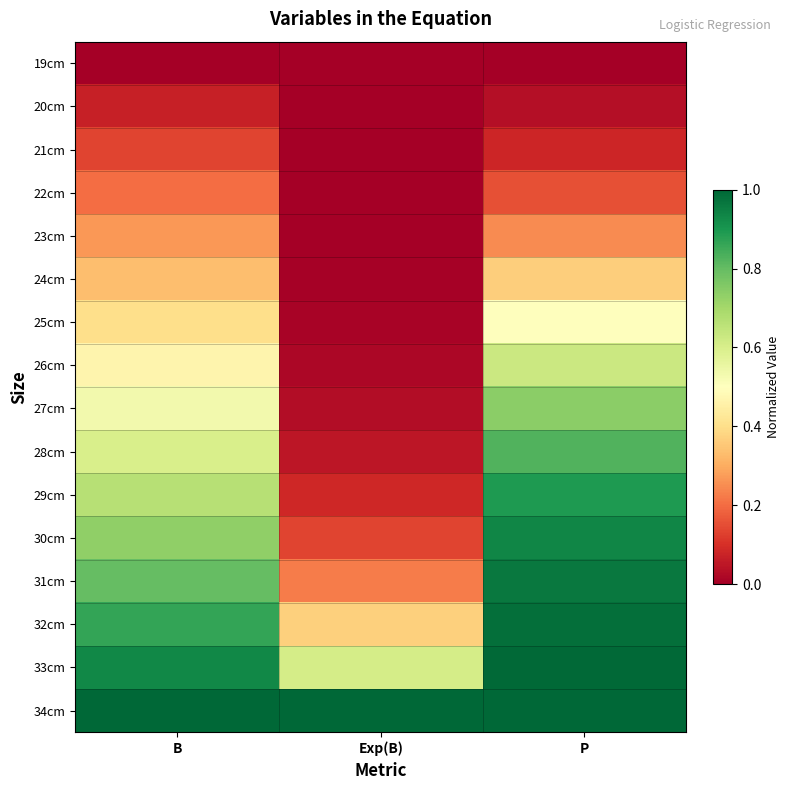

Which series has the largest total across all categories?

34cm